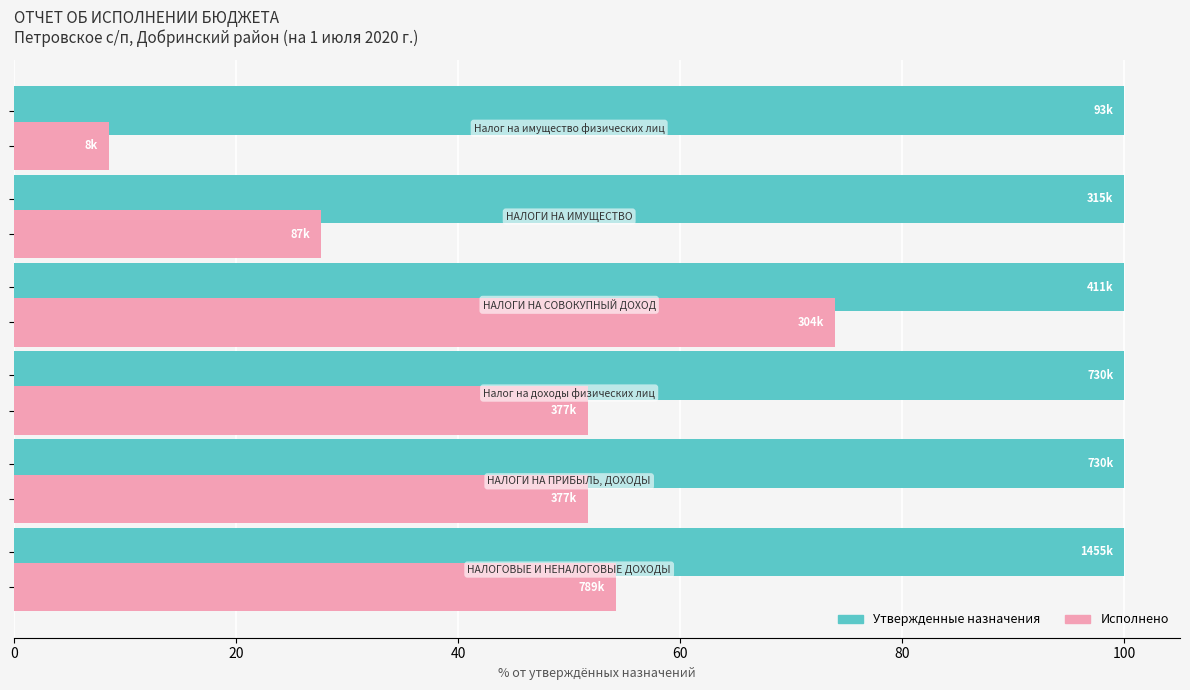

Rank the series by their average value, from highest to lowest.

Утвержденные назначения, Исполнено